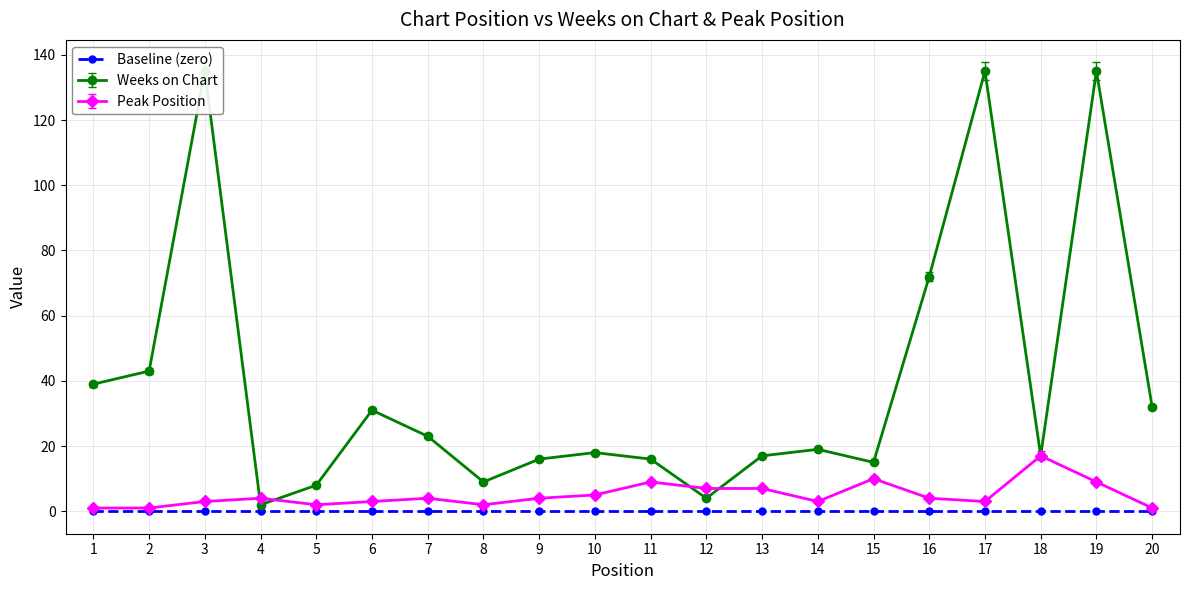

Which series has the widest spread of values?

Weeks on Chart